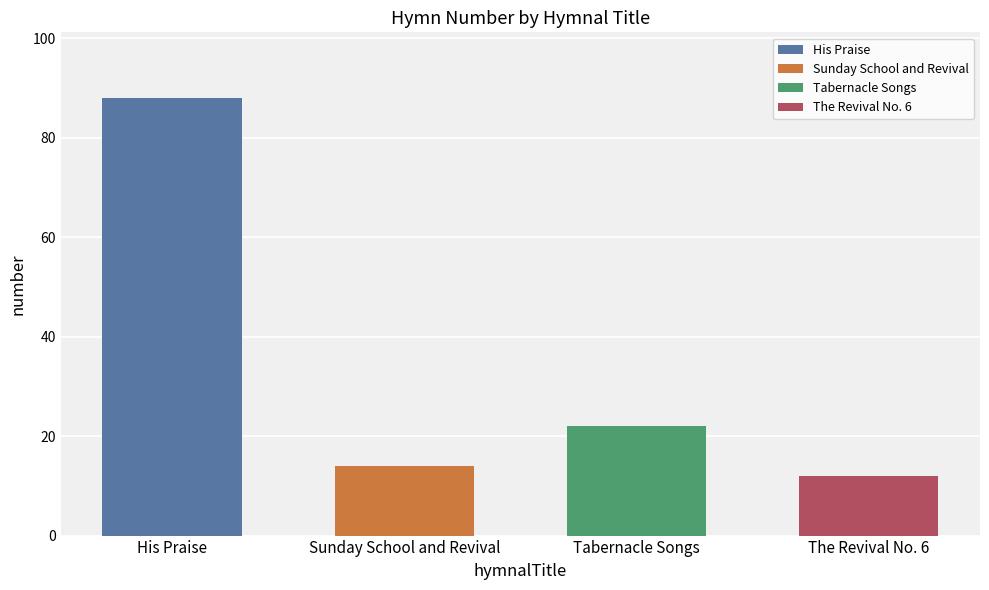

What is the change in value from Tabernacle Songs to The Revival No. 6?

-10